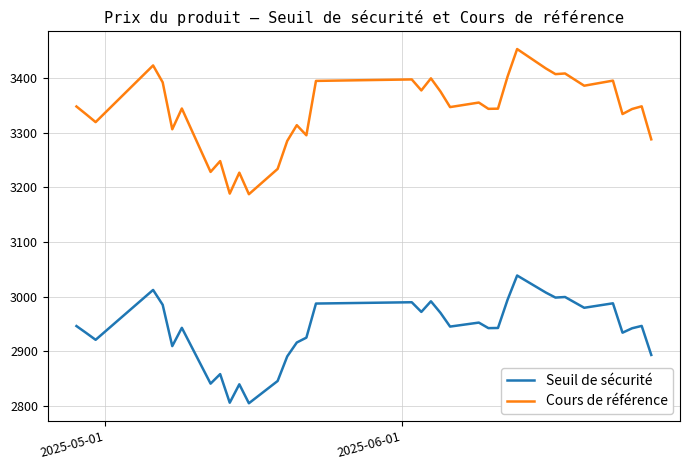

Which series has the largest total across all categories?

Cours de référence